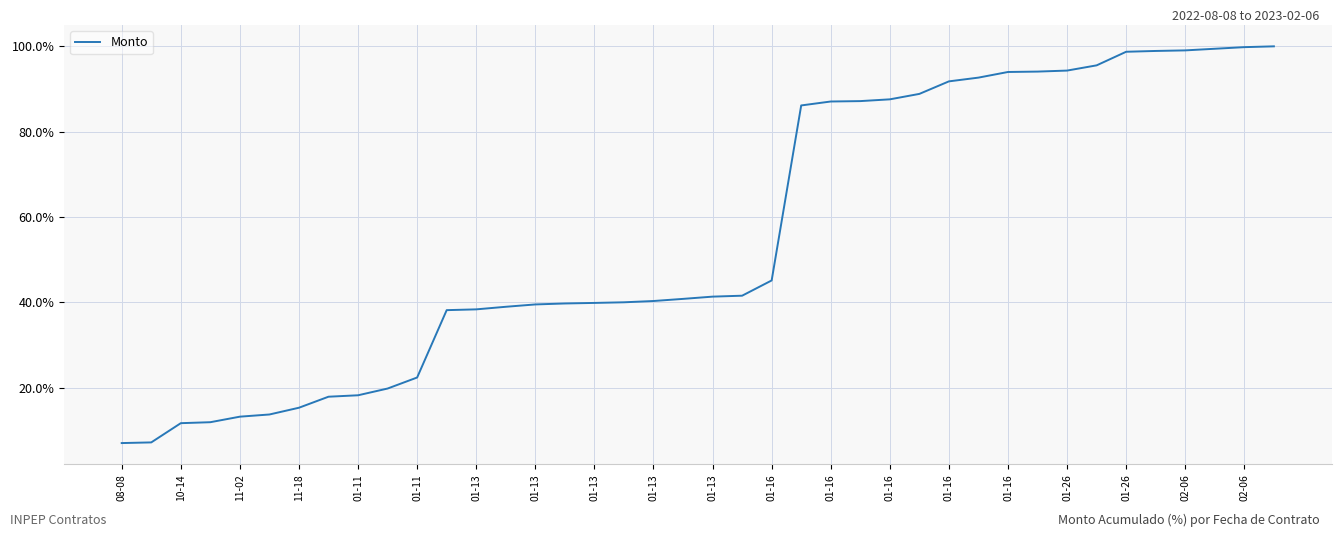

What is the average value?

55.9